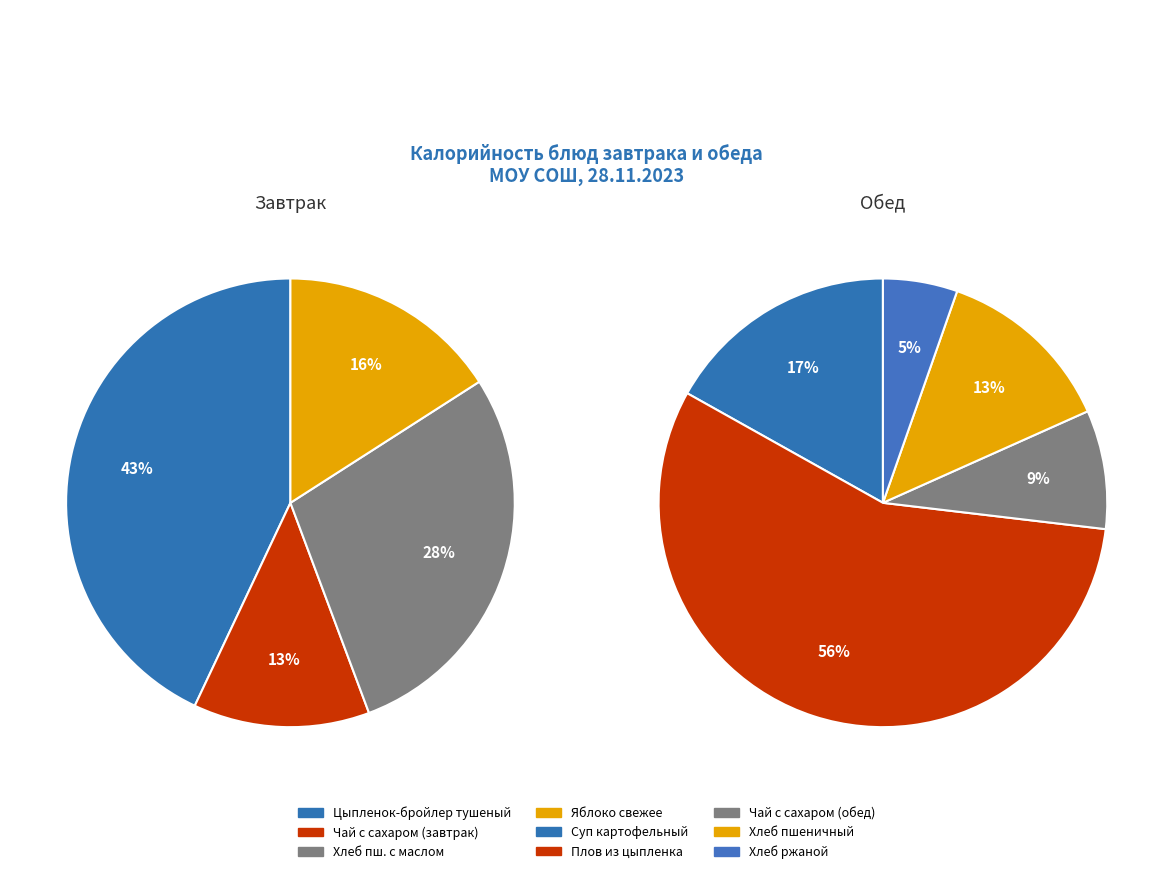

To the nearest percent, what is the difference between the largest and smallest slice percentages?

30%